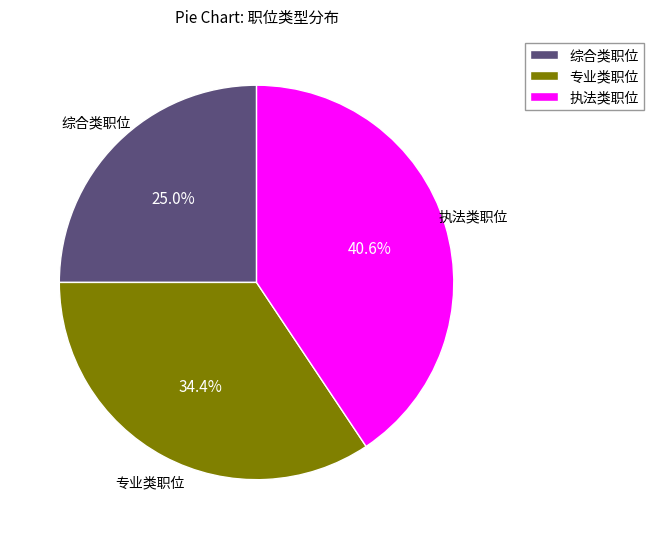

Is there any slice that represents more than half of the pie?

No